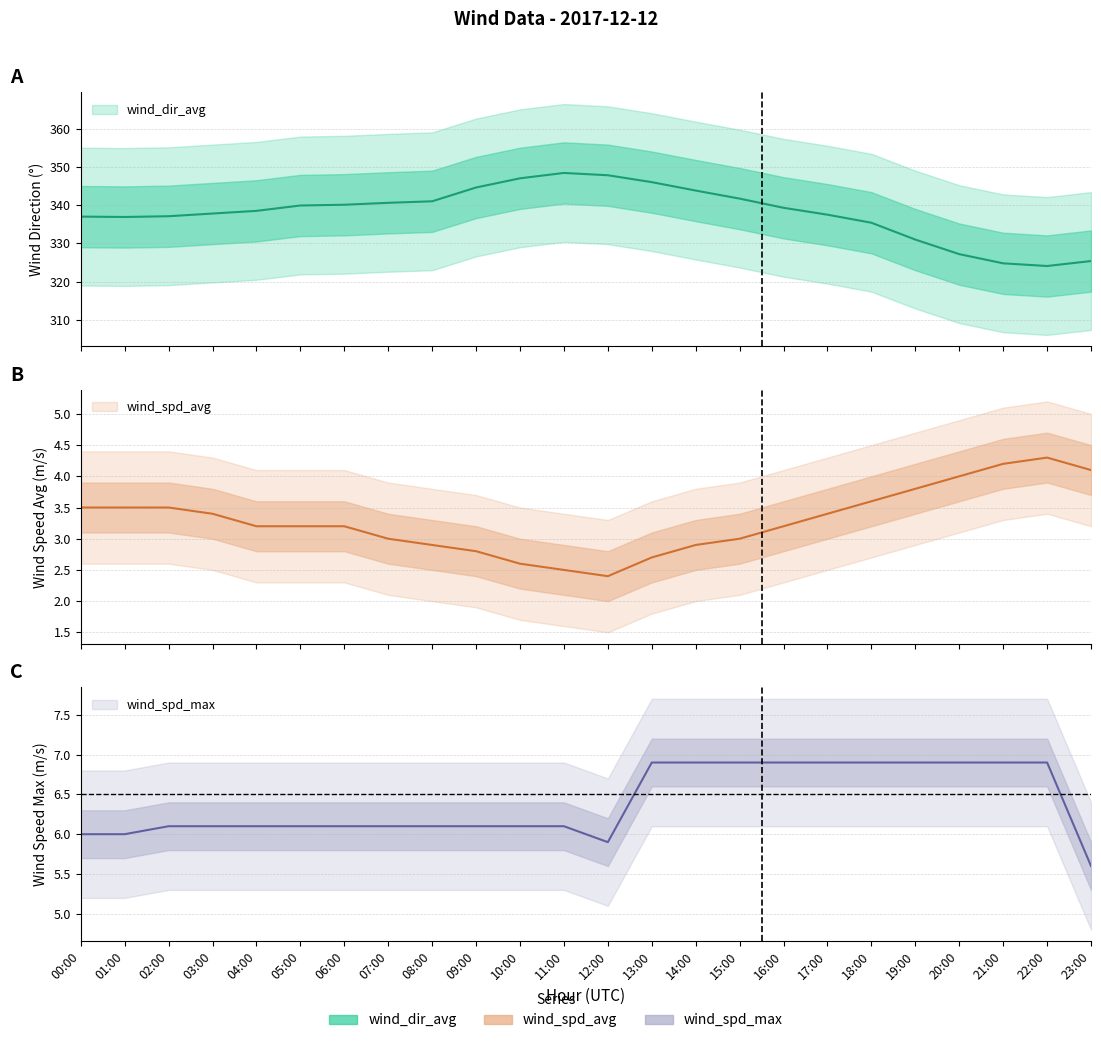

Reading left to right, extract all data points from this chart.

wind_dir_avg: 337.0	336.9	337.1	337.8	338.5	339.9	340.1	340.6	341.0	344.6	347.0	348.4	347.8	346.0	343.8	341.7	339.3	337.5	335.4	331.0	327.2	324.8	324.1	325.4
wind_spd_avg: 3.5	3.5	3.5	3.4	3.2	3.2	3.2	3.0	2.9	2.8	2.6	2.5	2.4	2.7	2.9	3.0	3.2	3.4	3.6	3.8	4.0	4.2	4.3	4.1
wind_spd_max: 6.0	6.0	6.1	6.1	6.1	6.1	6.1	6.1	6.1	6.1	6.1	6.1	5.9	6.9	6.9	6.9	6.9	6.9	6.9	6.9	6.9	6.9	6.9	5.6